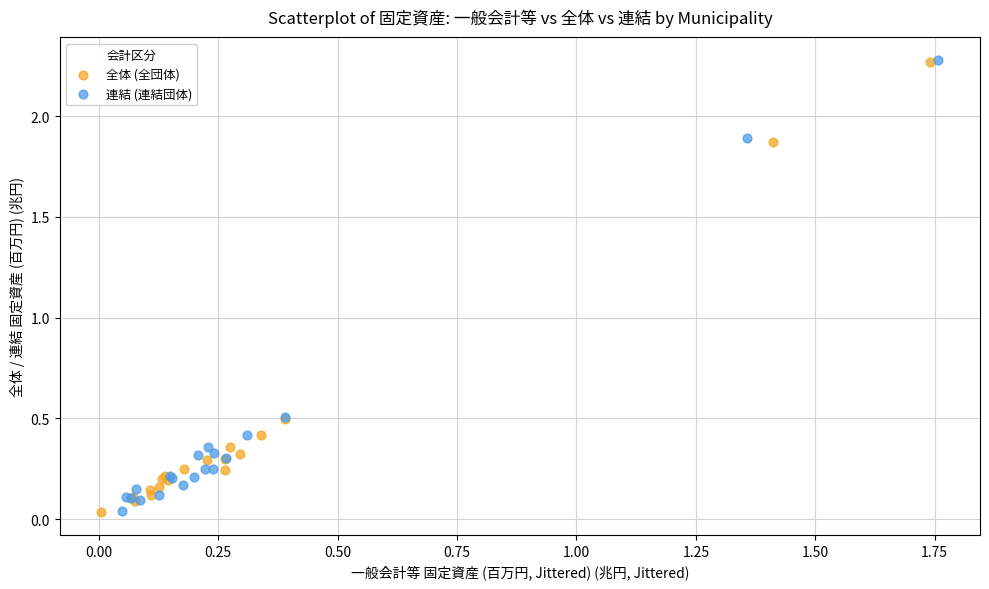

What are all the series names shown in the legend?

全体 (全団体), 連結 (連結団体)